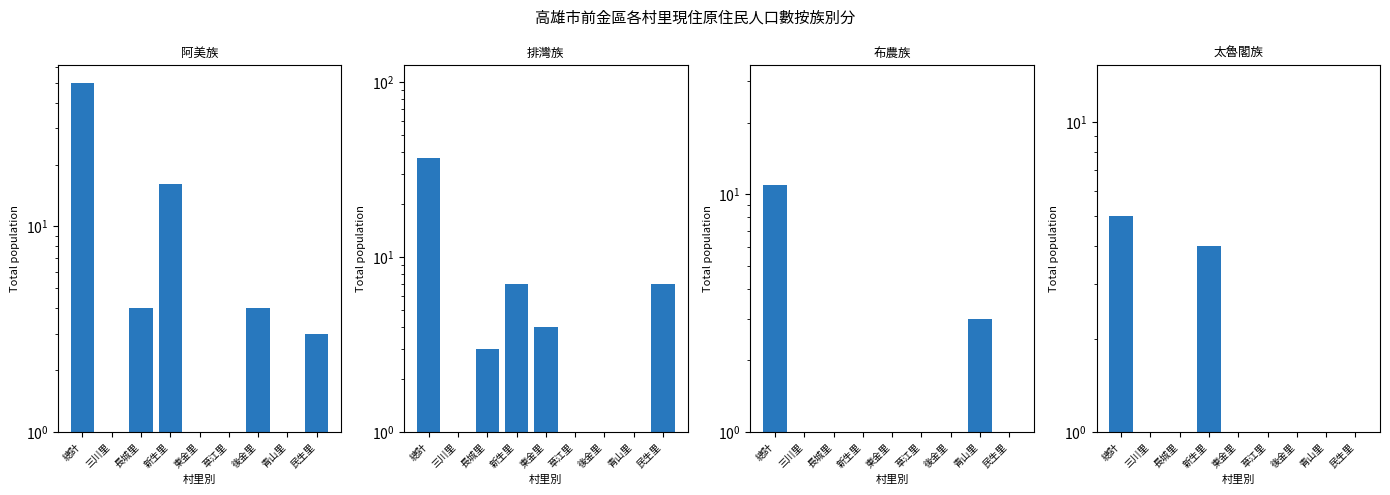

How many bars are there in total?

36